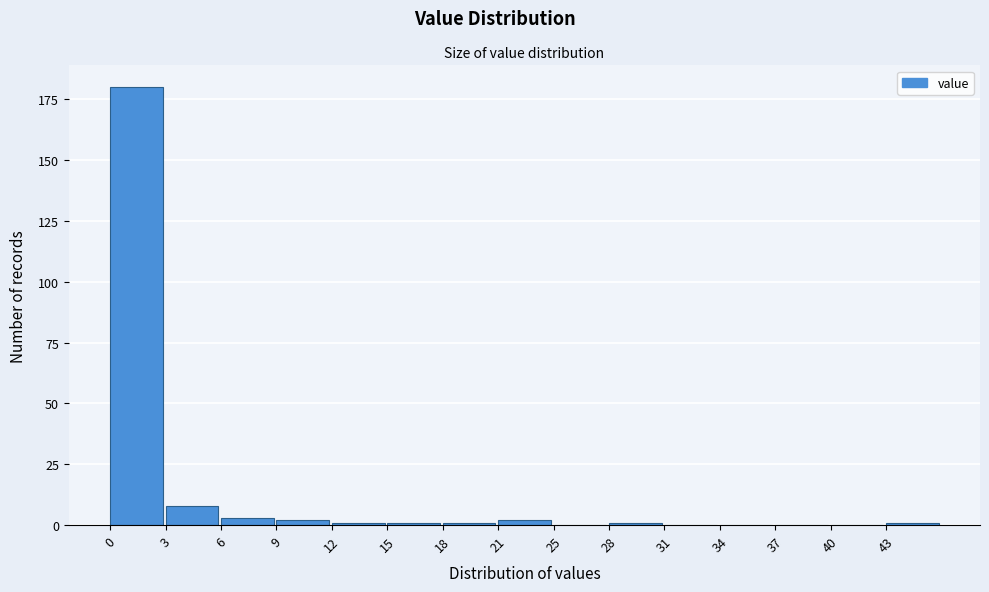

Reading right to left, list all the values displayed in this chart.

43=1	40=0	37=0	34=0	31=0	28=1	25=0	21=2	18=1	15=1	12=1	9=2	6=3	3=8	0=180